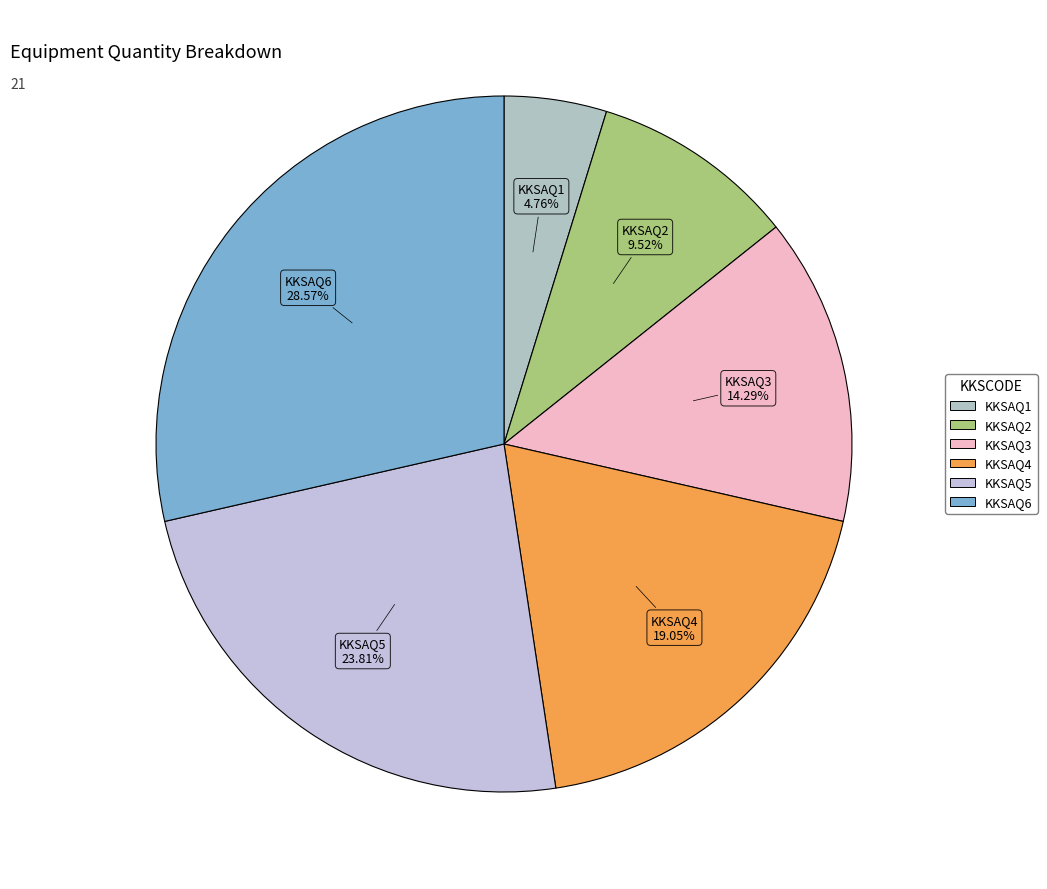

The KKSAQ3 slice represents 14% of the pie. True or false?

True